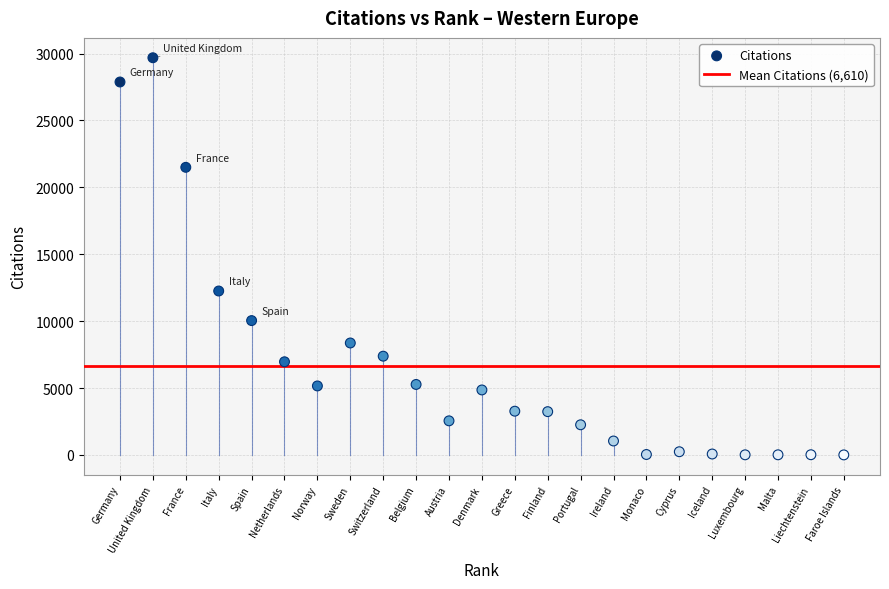

What is the range of X values (max minus min)?

22